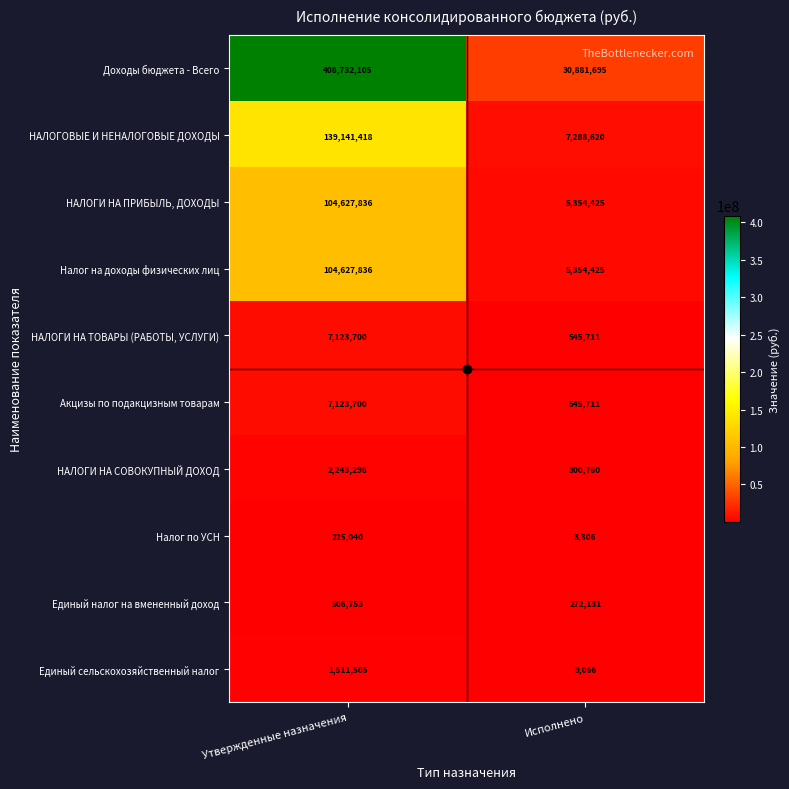

Which series has the widest spread of values?

Доходы бюджета - Всего